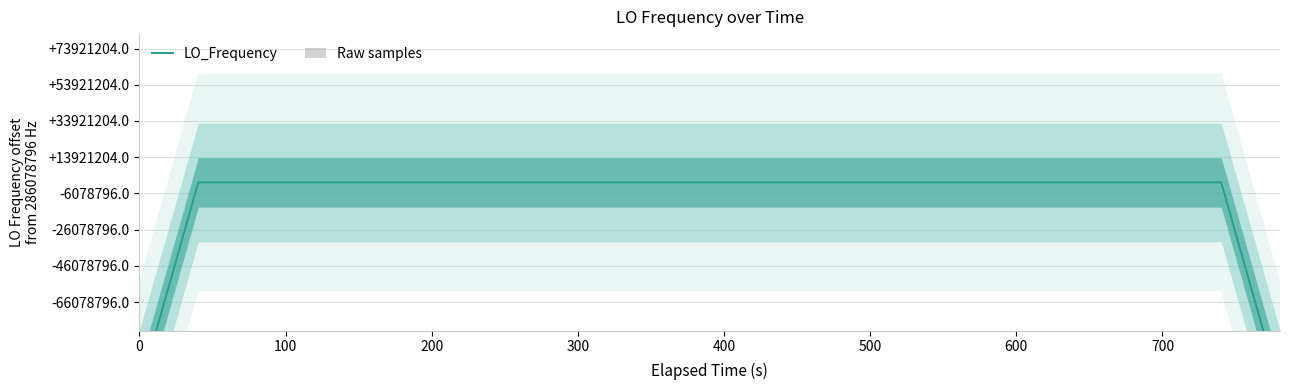

At how many categories does at least one series exceed 218871147?

38